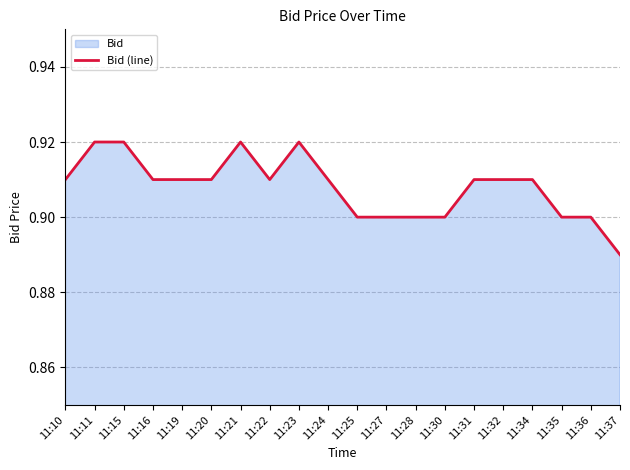

Does the chart have visible grid lines?

Yes